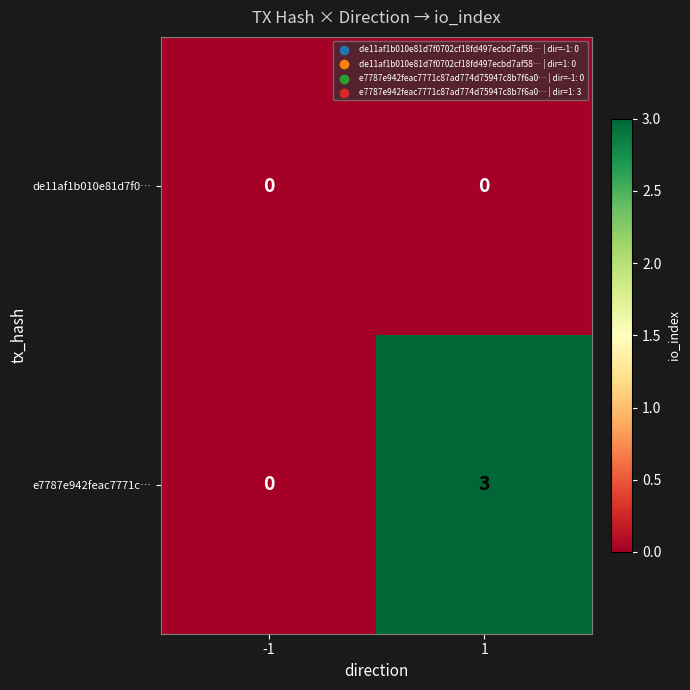

How many data points does each series have?

2